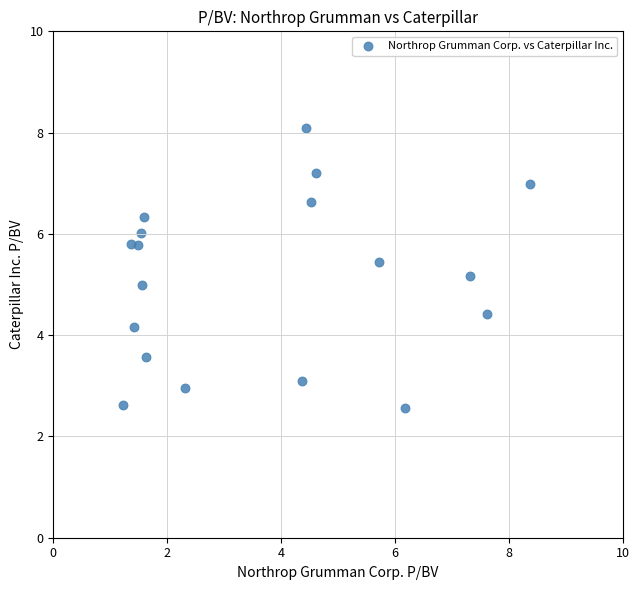

What is the range of X values (max minus min)?

7.1